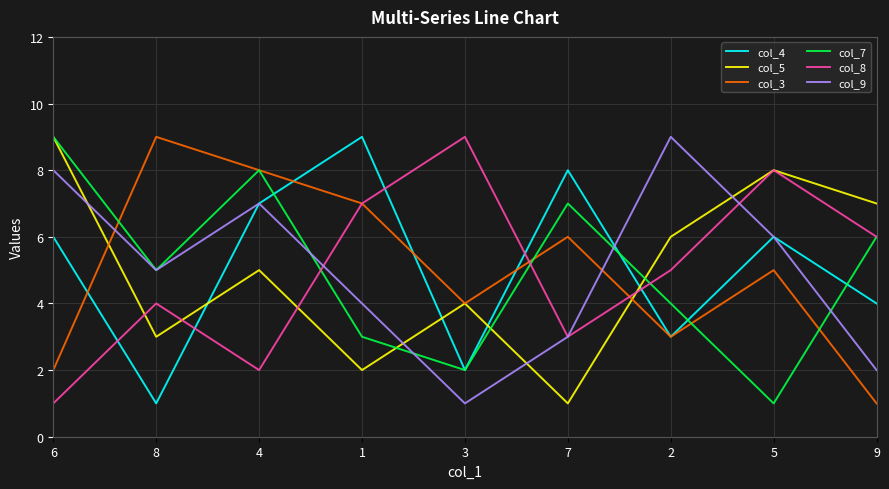

Which category has the lowest value in the col_7 series?

5